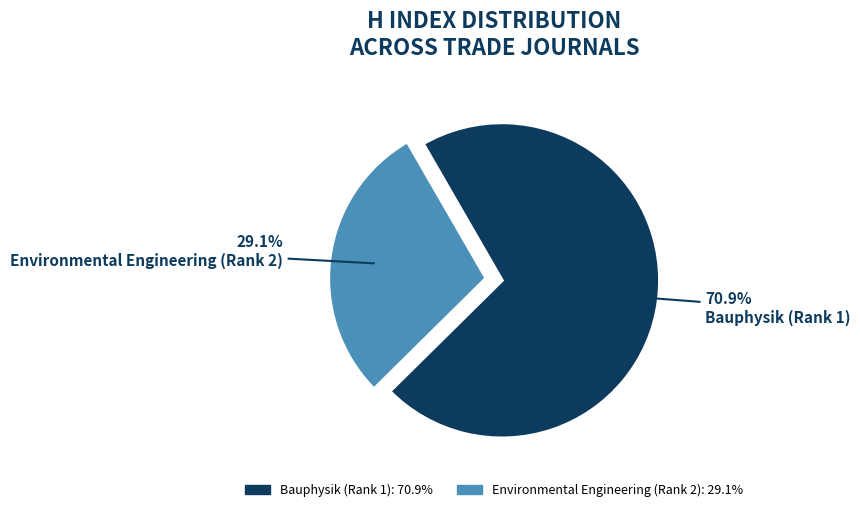

Which category accounts for the majority?

Bauphysik (Rank 1)